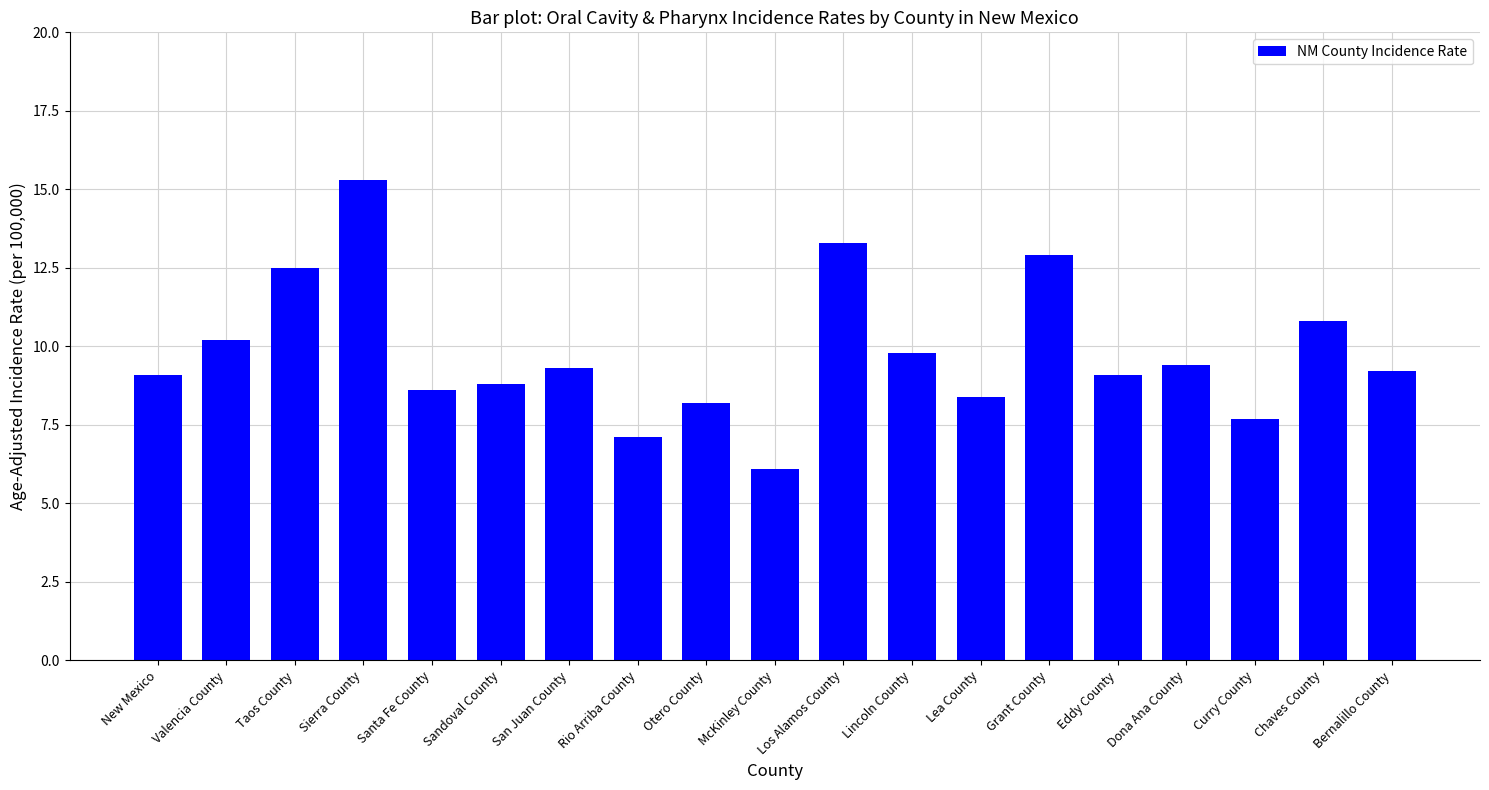

What is the difference between the values at McKinley County and Valencia County?

4.1